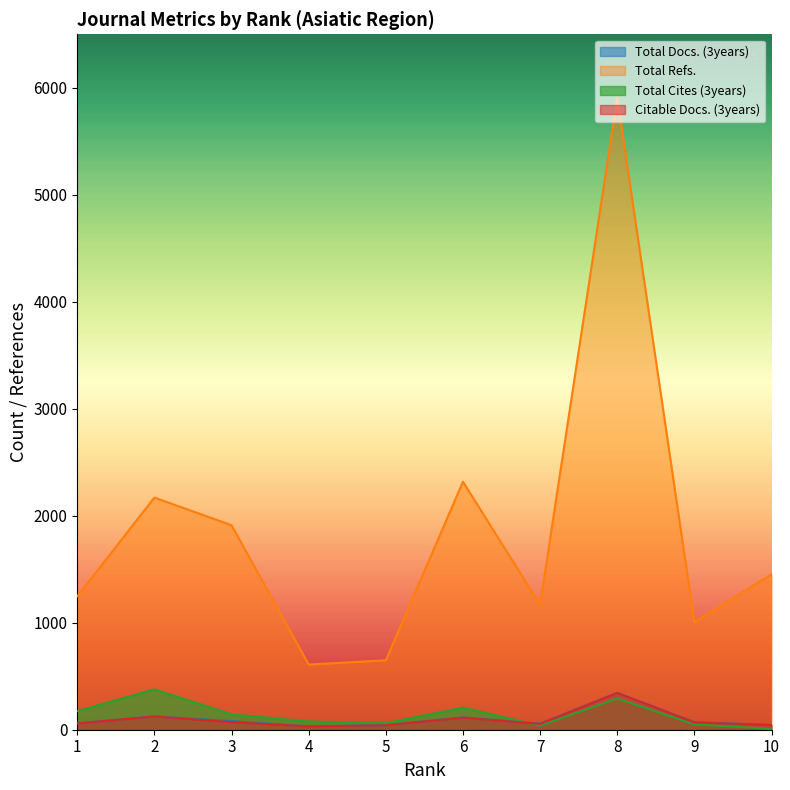

What is the value of the Total Cites (3years) point at the 3rd from the left?

144